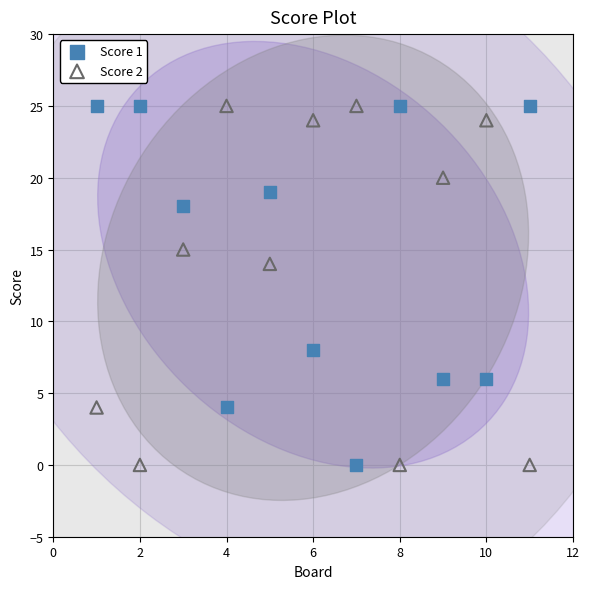

Across all data points, what is the range of X values (max minus min)?

10